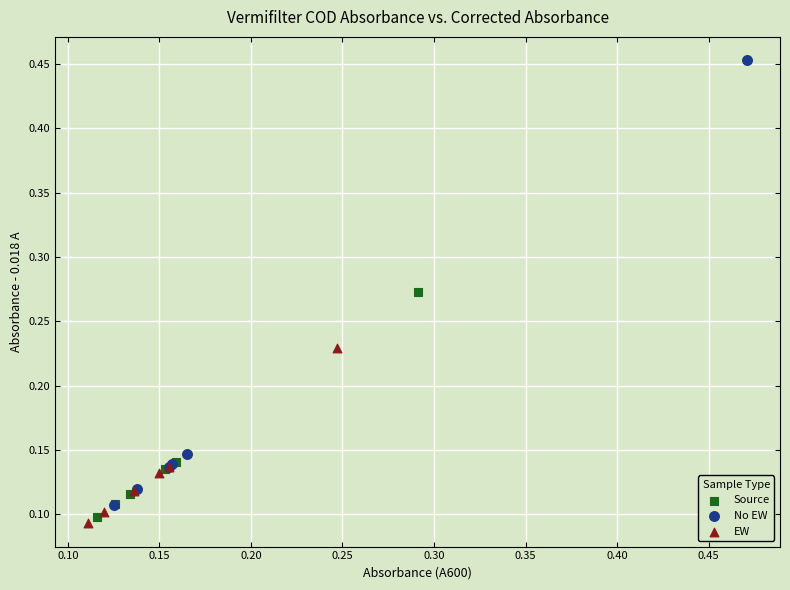

Which series has the largest Y range (max minus min)?

No EW